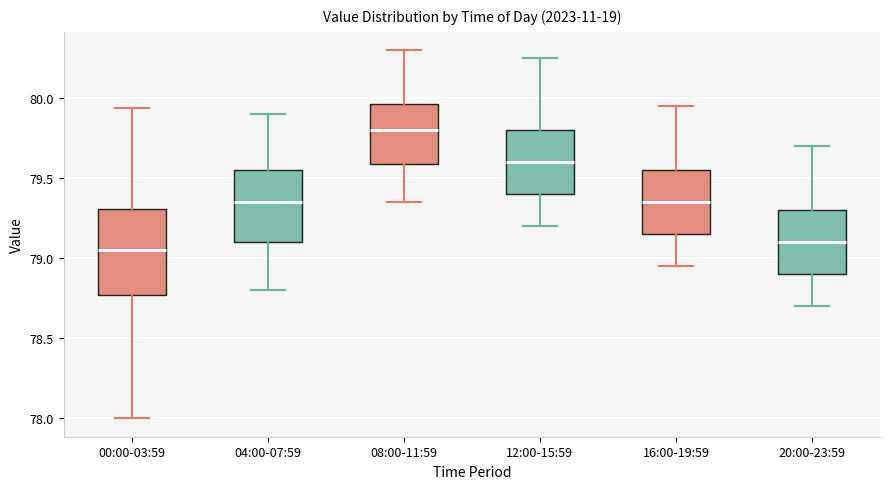

Reading left to right, read every box against the y-axis: the position of its median line, the range the box covers, and the ends of its whiskers. The values are not printed on the chart, so give them approximately, as read against the axis.

00:00-03:59: median 79.05, box 78.75 to 79.30, whiskers 78.00 to 79.95
04:00-07:59: median 79.35, box 79.10 to 79.55, whiskers 78.80 to 79.90
08:00-11:59: median 79.80, box 79.60 to 79.95, whiskers 79.35 to 80.30
12:00-15:59: median 79.60, box 79.40 to 79.80, whiskers 79.20 to 80.25
16:00-19:59: median 79.35, box 79.15 to 79.55, whiskers 78.95 to 79.95
20:00-23:59: median 79.10, box 78.90 to 79.30, whiskers 78.70 to 79.70